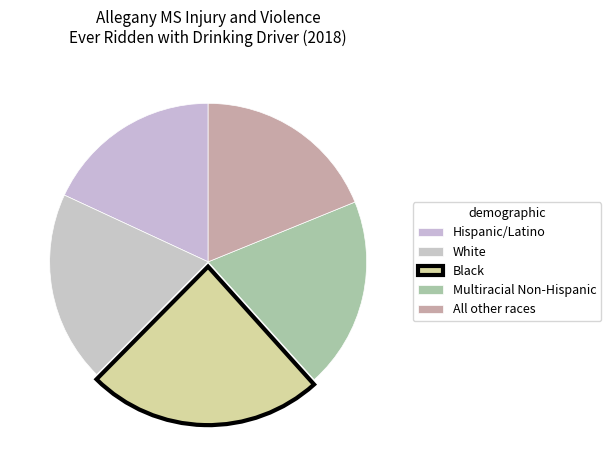

Is it true that Multiracial Non-Hispanic is 19% of the pie?

True